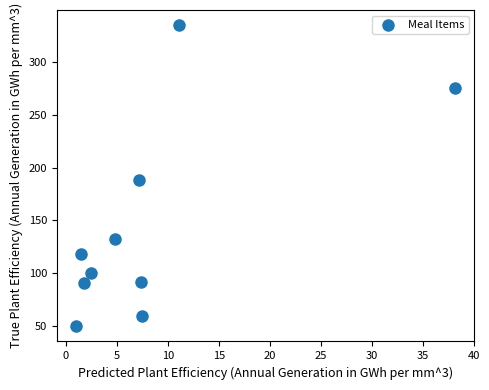

What is the average X value?

8.3